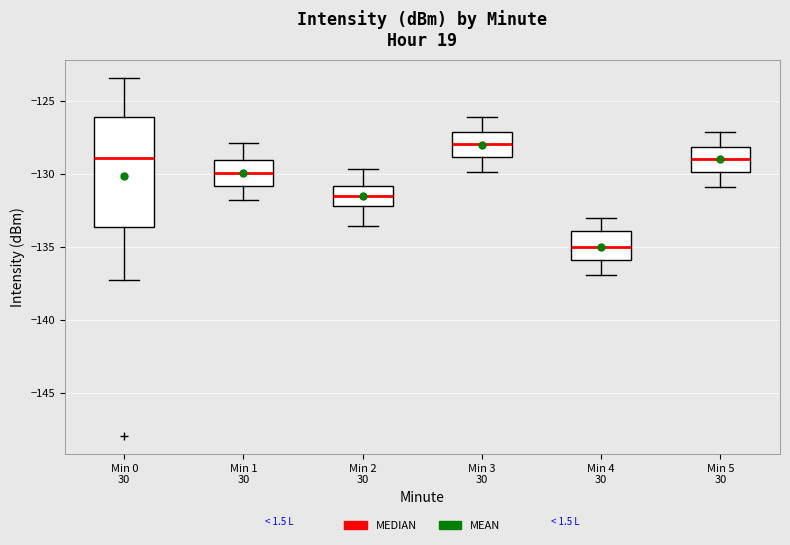

Where does the upper whisker of the box for Min 4 30 end on the y-axis? The values are not printed on the chart, so give them approximately, as read against the axis.

-133.0